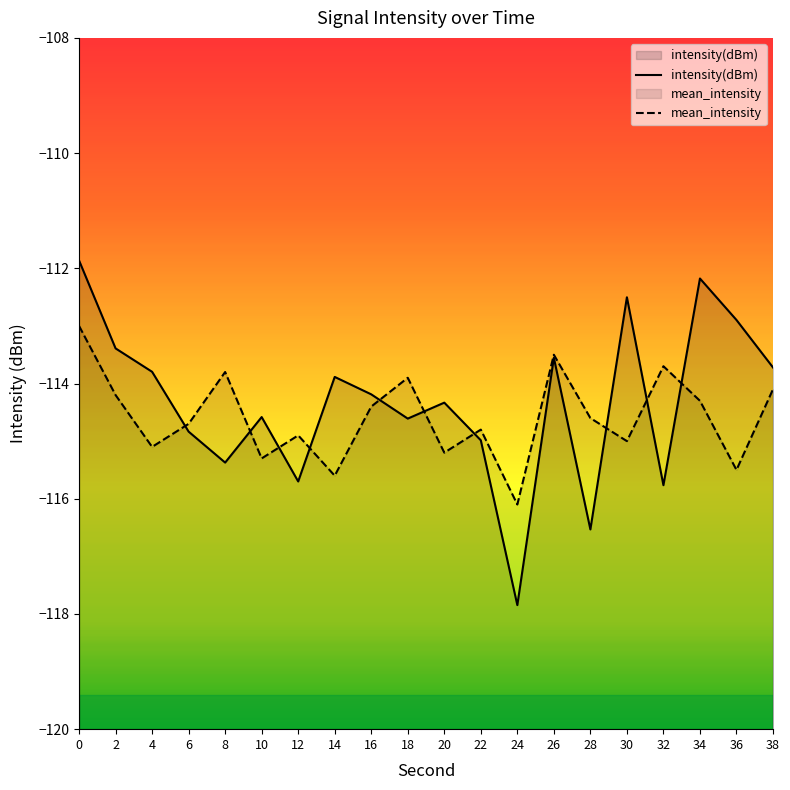

Where is the first local maximum for intensity(dBm)?

10